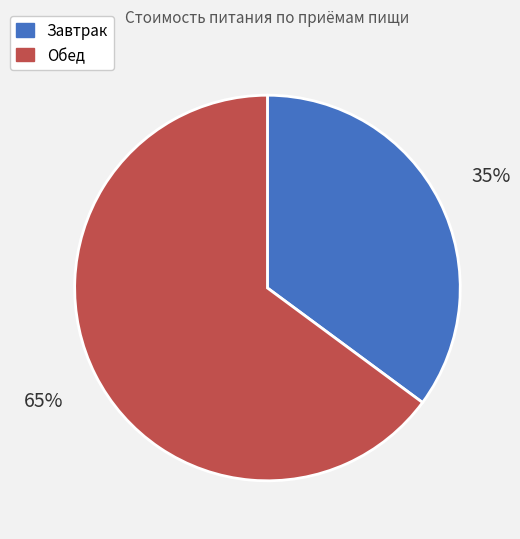

Is Обед the majority of the pie?

Yes